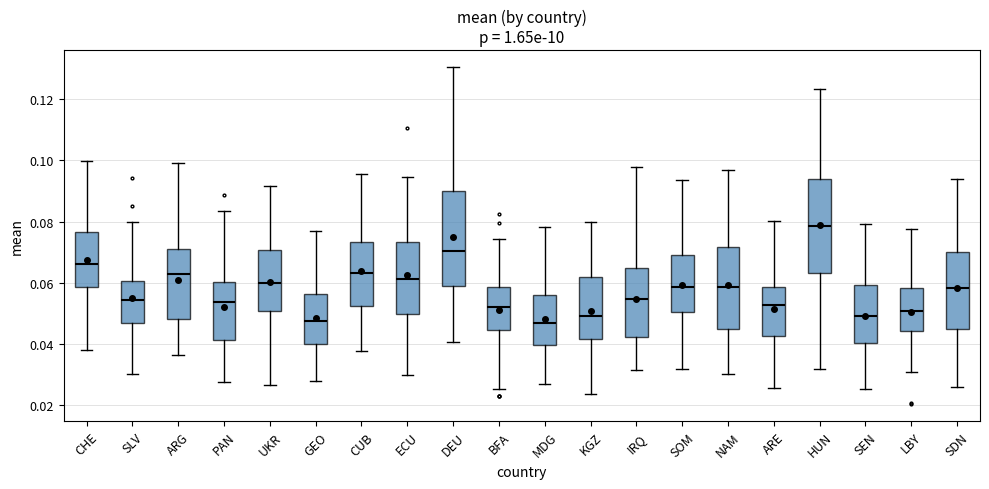

Reading left to right, transcribe this box plot: for each box, give where its median line is, the range the box spans, and where its two whiskers end, as read against the y-axis. The values are not printed on the chart, so give them approximately, as read against the axis.

CHE: median 0.066, box 0.058 to 0.076, whiskers 0.038 to 0.100
SLV: median 0.054, box 0.046 to 0.060, whiskers 0.030 to 0.080
ARG: median 0.062, box 0.048 to 0.070, whiskers 0.036 to 0.100
PAN: median 0.054, box 0.042 to 0.060, whiskers 0.028 to 0.084
UKR: median 0.060, box 0.050 to 0.070, whiskers 0.026 to 0.092
GEO: median 0.048, box 0.040 to 0.056, whiskers 0.028 to 0.076
CUB: median 0.064, box 0.052 to 0.074, whiskers 0.038 to 0.096
ECU: median 0.062, box 0.050 to 0.074, whiskers 0.030 to 0.094
DEU: median 0.070, box 0.058 to 0.090, whiskers 0.040 to 0.130
BFA: median 0.052, box 0.044 to 0.058, whiskers 0.026 to 0.074
MDG: median 0.046, box 0.040 to 0.056, whiskers 0.026 to 0.078
KGZ: median 0.050, box 0.042 to 0.062, whiskers 0.024 to 0.080
IRQ: median 0.054, box 0.042 to 0.064, whiskers 0.032 to 0.098
SOM: median 0.058, box 0.050 to 0.068, whiskers 0.032 to 0.094
NAM: median 0.058, box 0.044 to 0.072, whiskers 0.030 to 0.096
ARE: median 0.052, box 0.042 to 0.058, whiskers 0.026 to 0.080
HUN: median 0.078, box 0.064 to 0.094, whiskers 0.032 to 0.124
SEN: median 0.050, box 0.040 to 0.060, whiskers 0.026 to 0.080
LBY: median 0.050, box 0.044 to 0.058, whiskers 0.030 to 0.078
SDN: median 0.058, box 0.044 to 0.070, whiskers 0.026 to 0.094